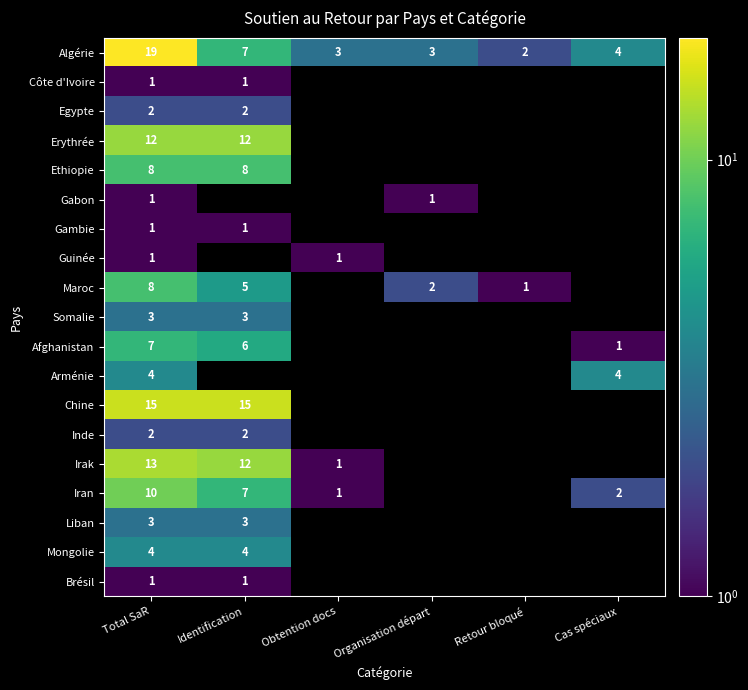

Is the value of Gabon at Total SaR greater than the value of Maroc at Organisation départ?

No